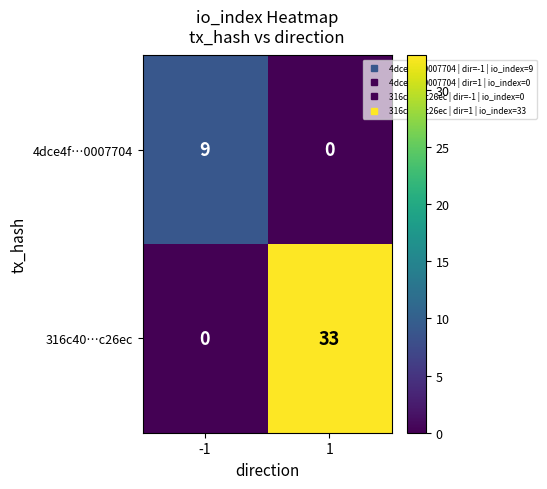

The value of 4dce4f…0007704 at -1 is 15. True or false?

False